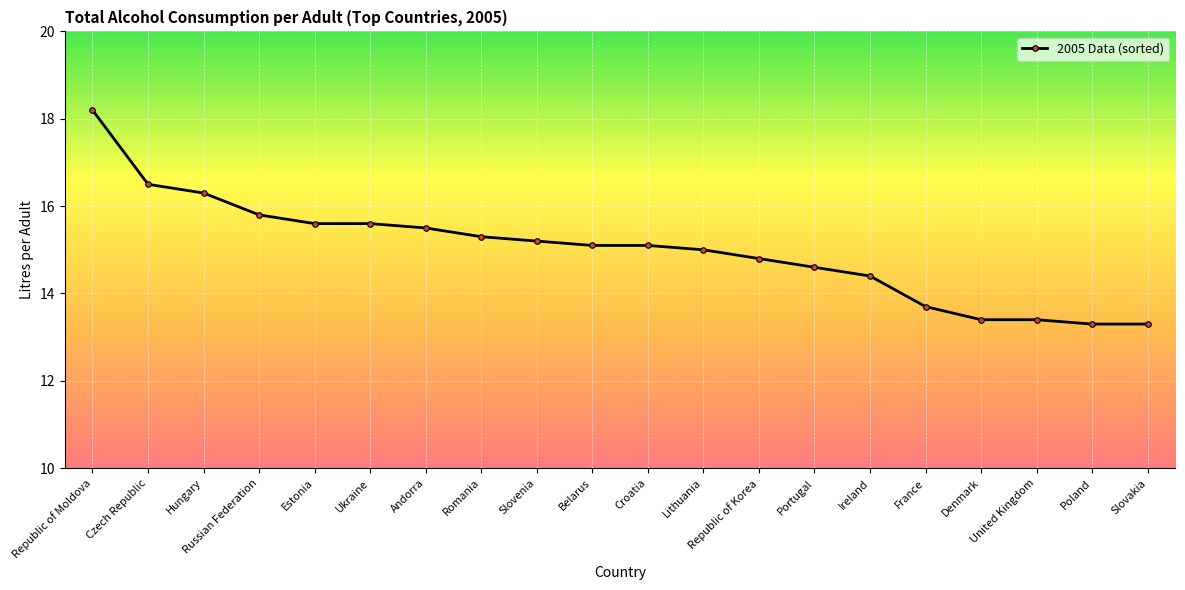

What is the value of the 2nd point from the left?

16.5